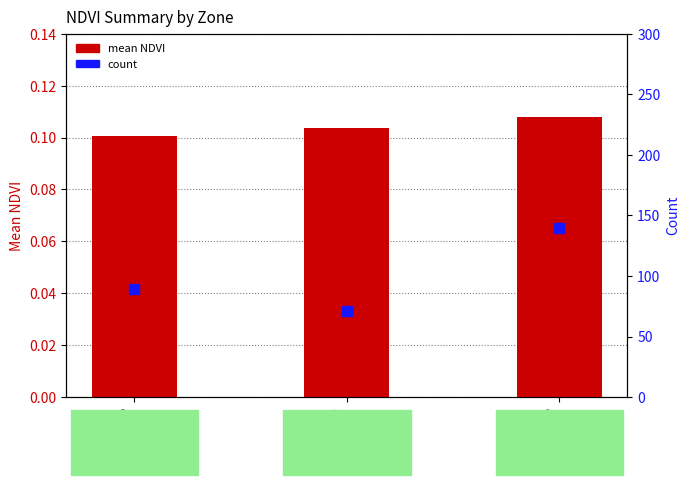

What are all the series names shown in the legend?

mean NDVI, count